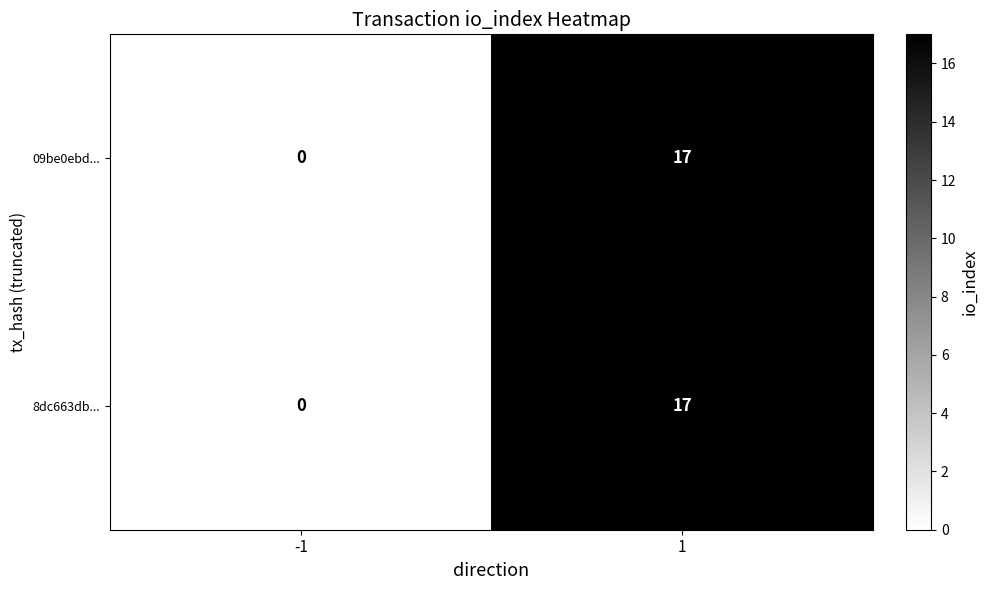

What is the total value across all series at 1?

34